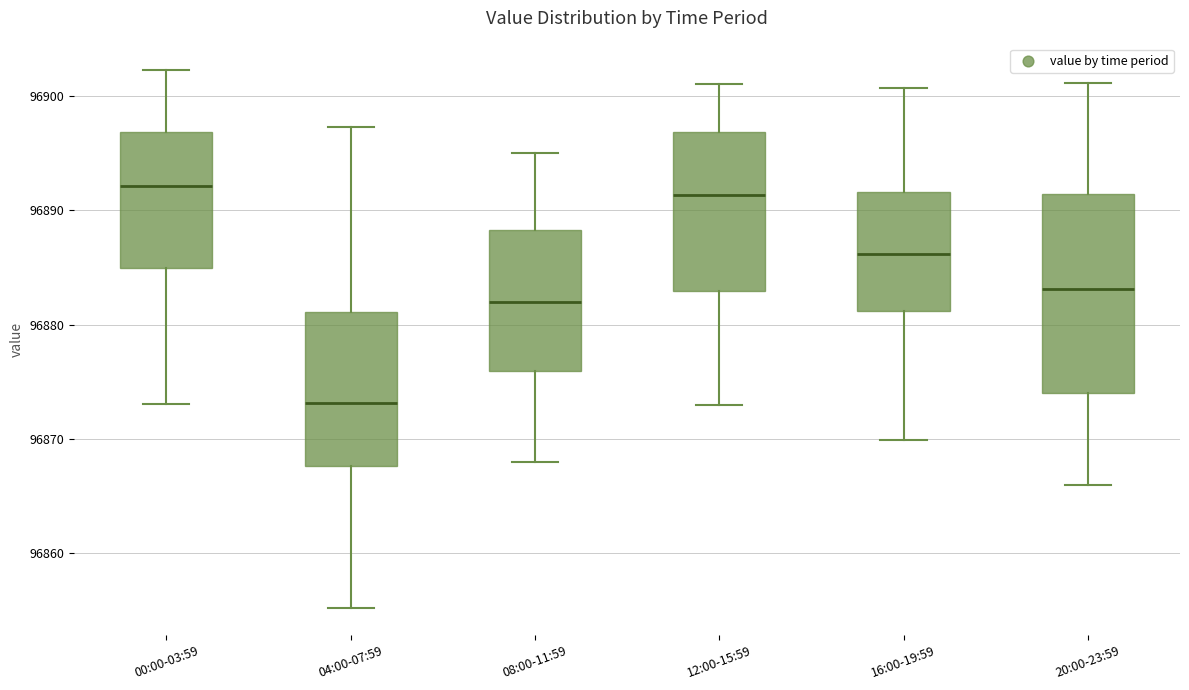

Which box is the tallest, from its lower edge to its upper edge?

20:00-23:59